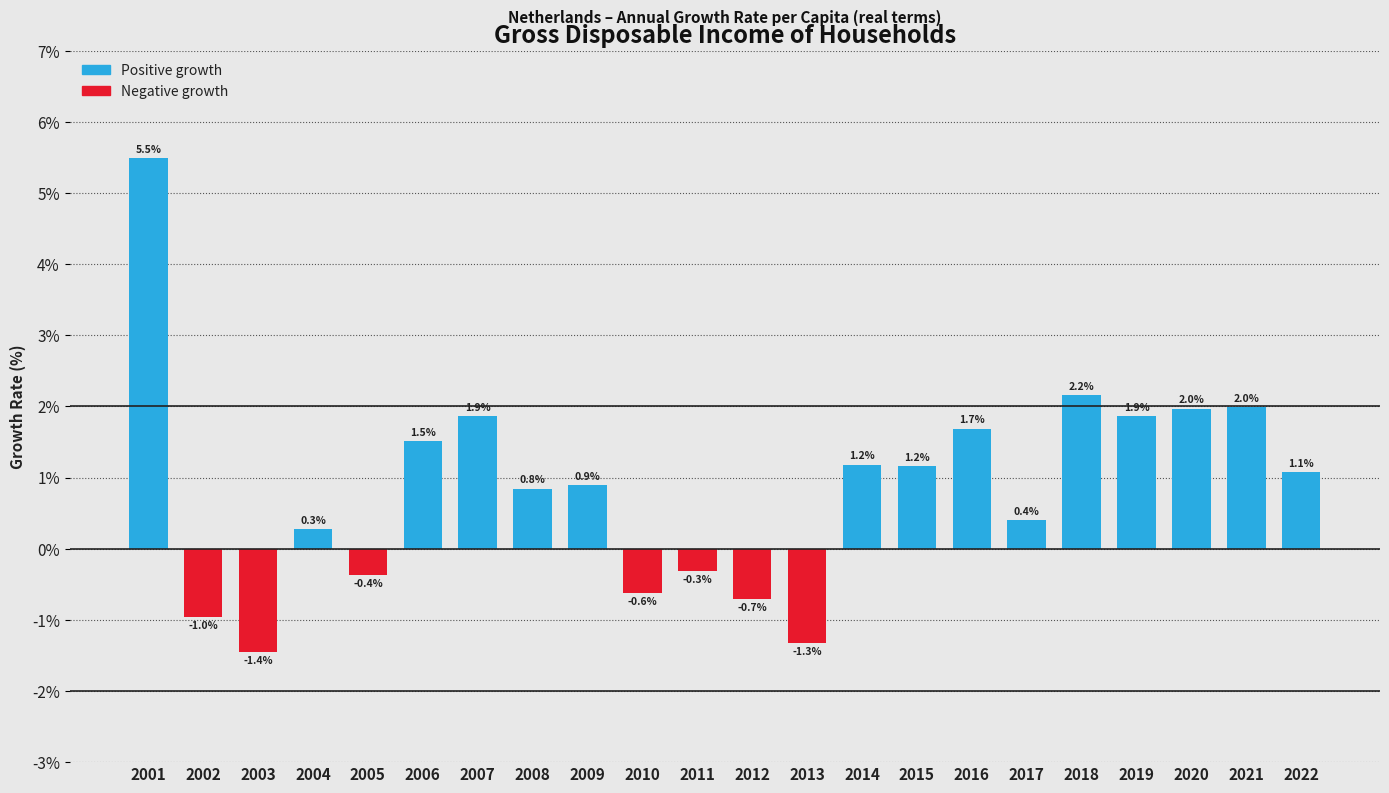

Reading left to right, what are all the values shown in this chart?

2001=5.5	2002=-1.0	2003=-1.4	2004=0.3	2005=-0.4	2006=1.5	2007=1.9	2008=0.8	2009=0.9	2010=-0.6	2011=-0.3	2012=-0.7	2013=-1.3	2014=1.2	2015=1.2	2016=1.7	2017=0.4	2018=2.2	2019=1.9	2020=2.0	2021=2.0	2022=1.1